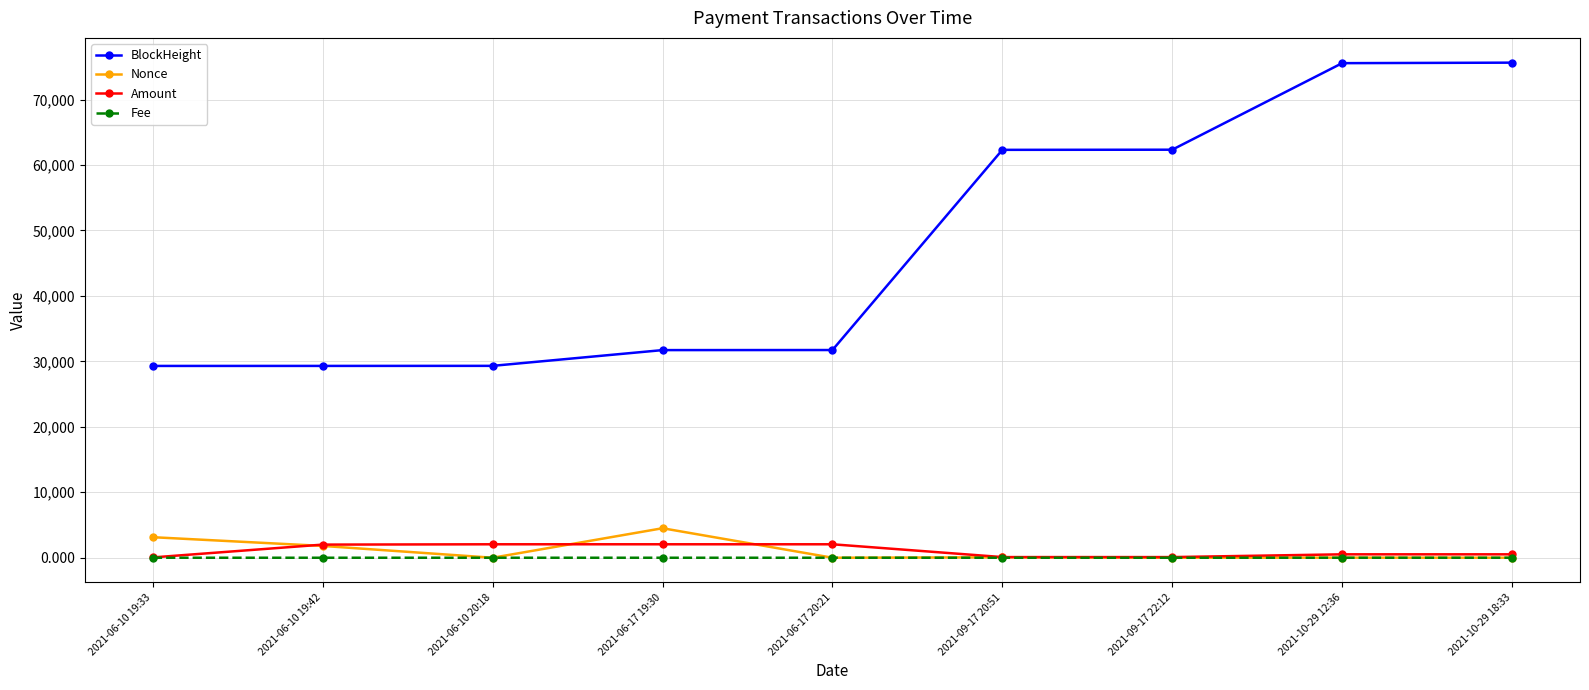

Is the value of Fee at 2021-06-10 19:42 greater than the value of BlockHeight at 2021-06-10 19:33?

No